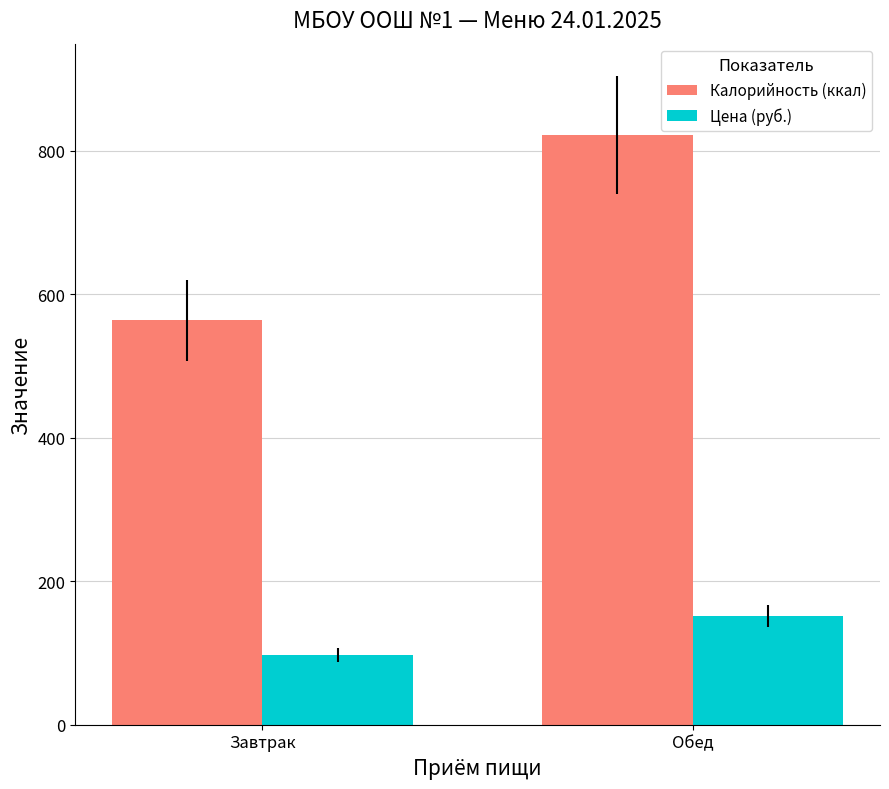

How many series are shown in this chart?

2